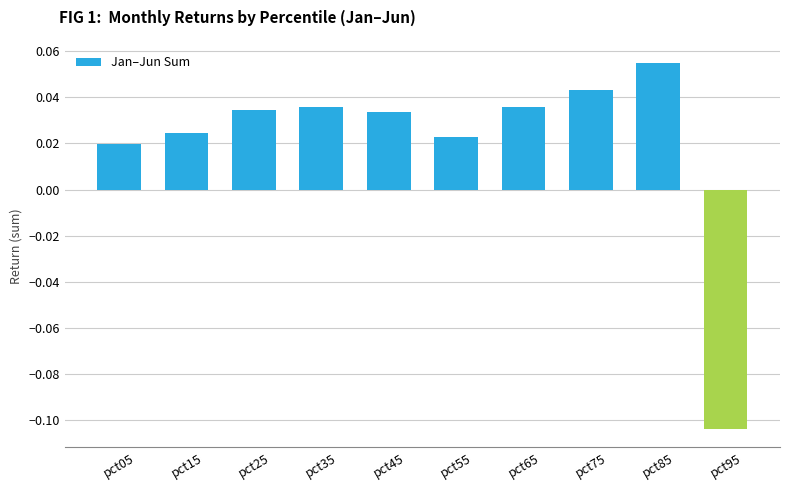

Which category has the lowest value across all series?

pct95